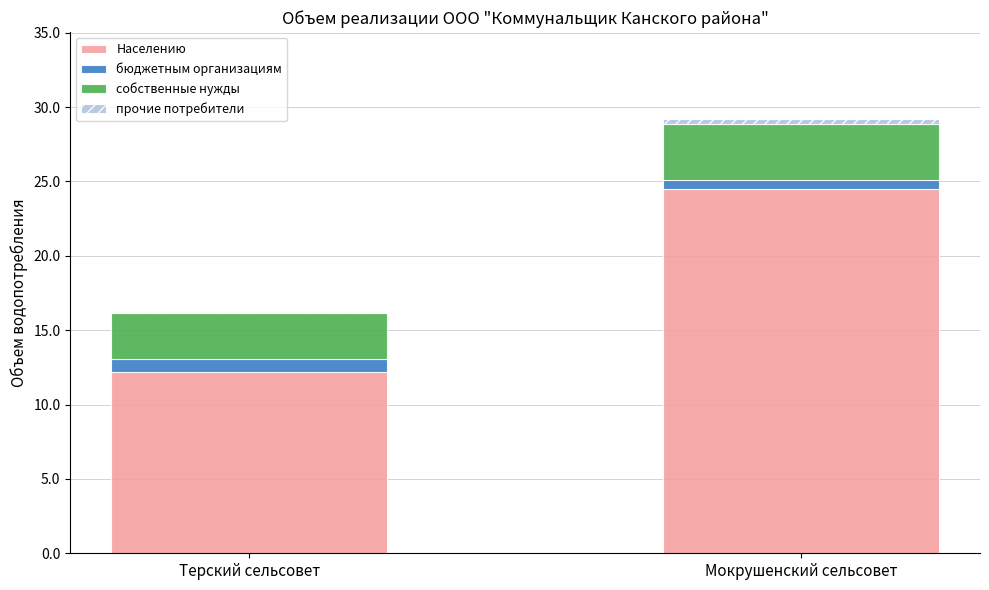

What is the highest value of the Населению series?

24.5